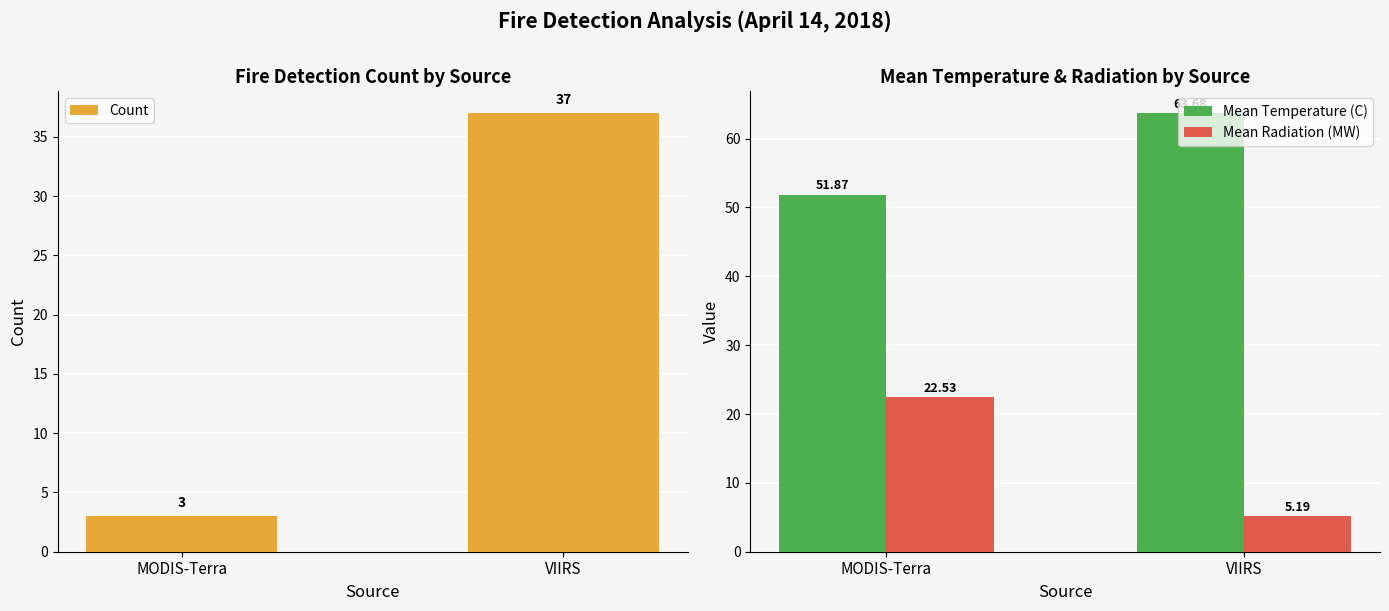

How many distinct data groups are displayed?

3